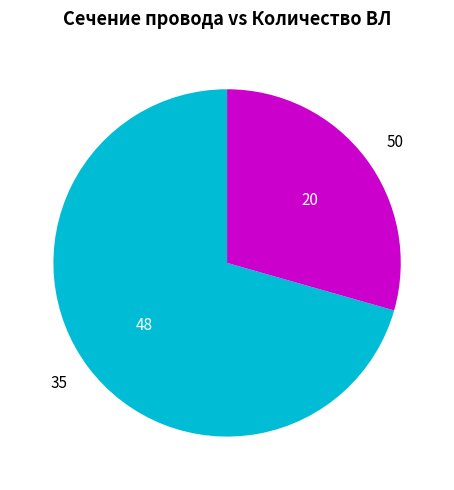

Rank the categories by value from lowest to highest.

50, 35